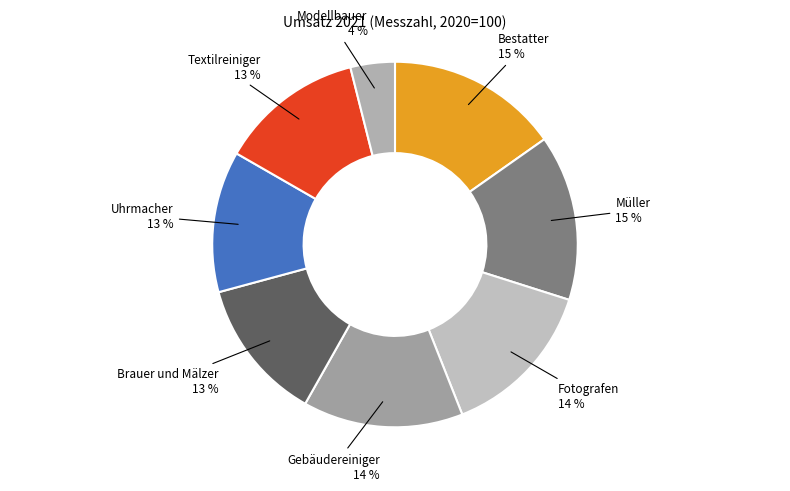

The Müller slice represents 15% of the pie. True or false?

True